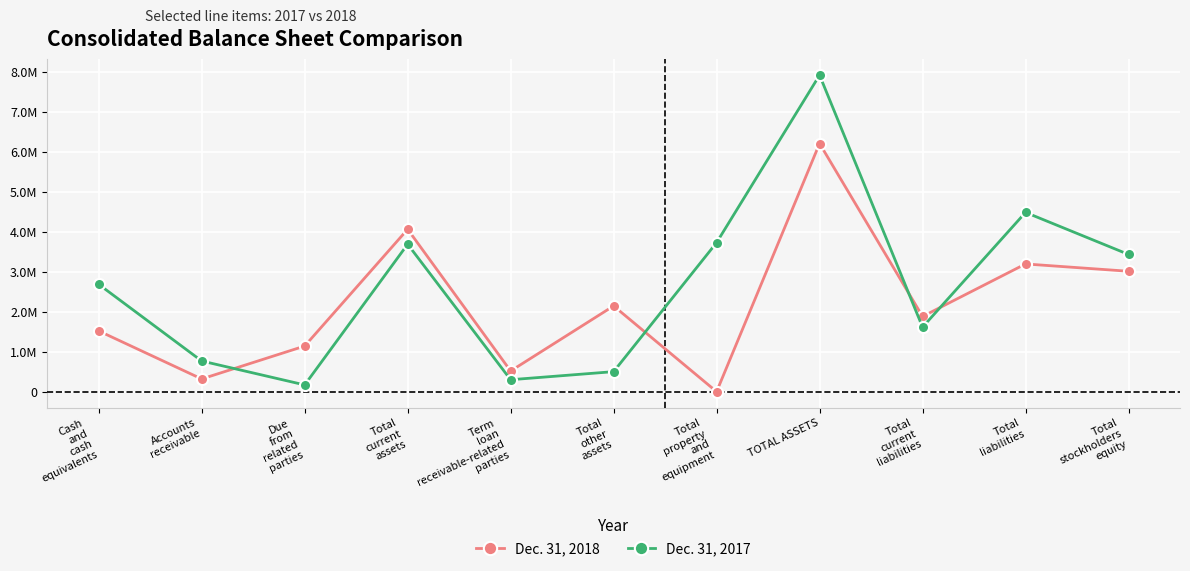

Where do Dec. 31, 2018 and Dec. 31, 2017 first cross each other?

Accounts
receivable and Due
from
related
parties